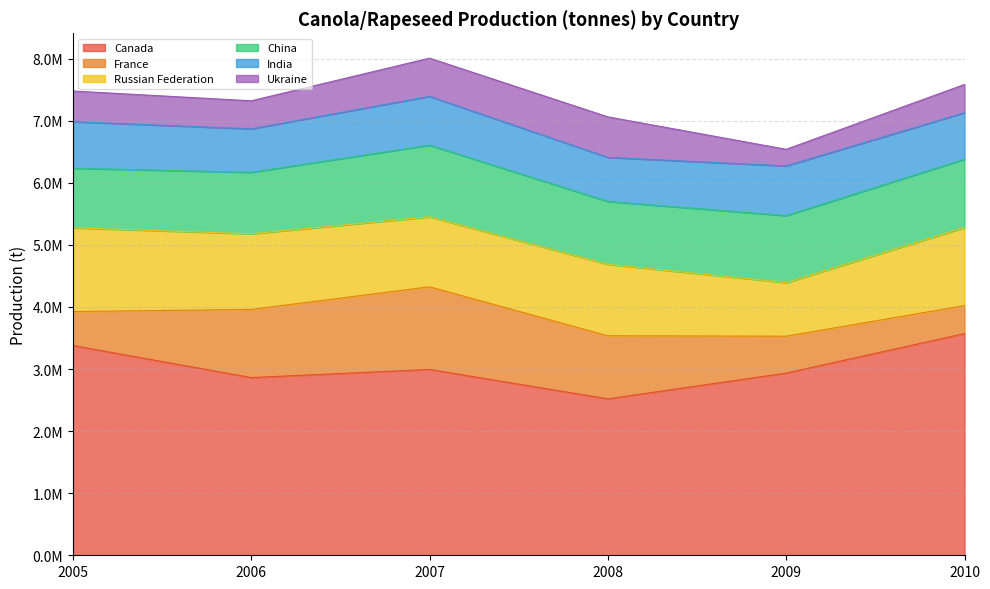

What is the value of the Ukraine point at the 4th from the left?

652700